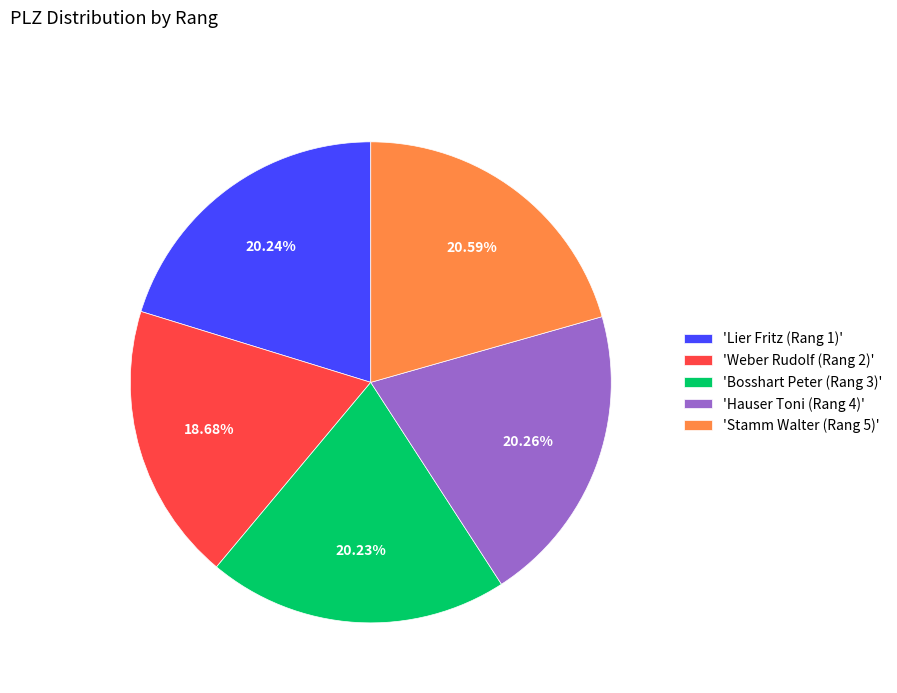

Do 'Hauser Toni (Rang 4)' and 'Bosshart Peter (Rang 3)' together represent more than half of the pie?

No